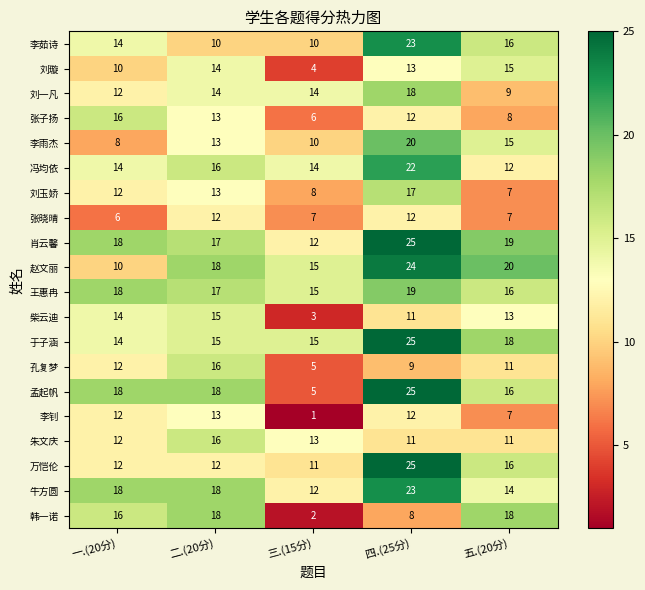

The 韩一诺 series shows 8 at 四.(25分). True or false?

True